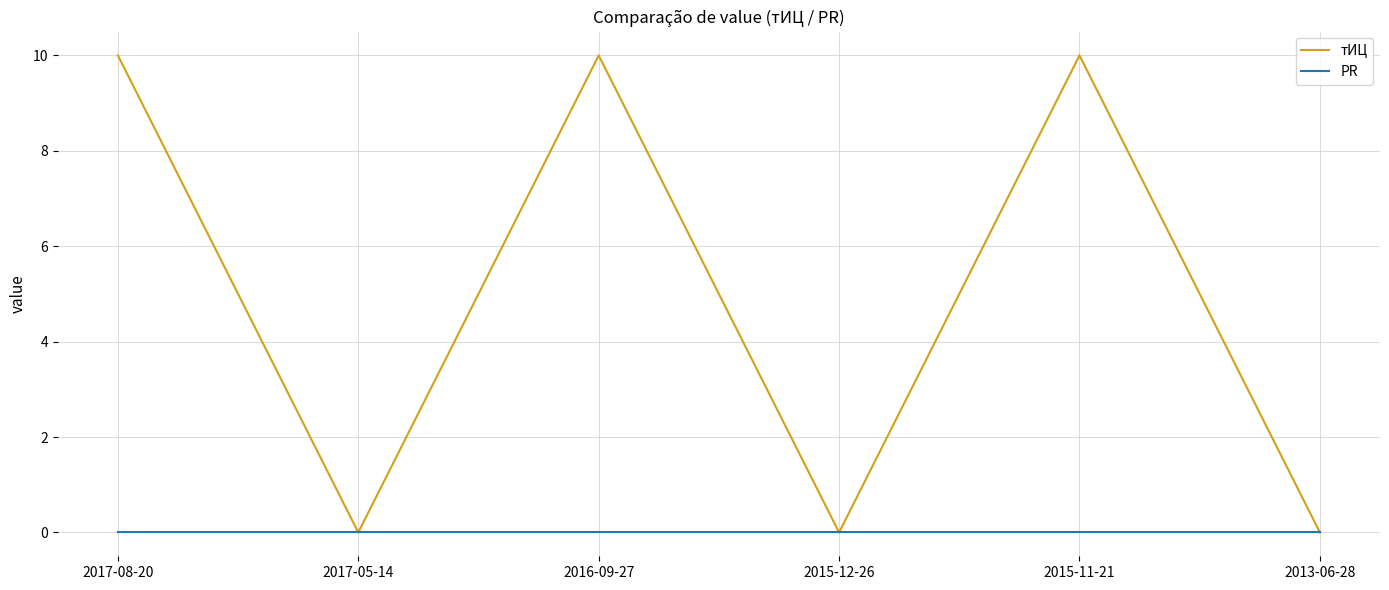

What are all the series names shown in the legend?

тИЦ, PR